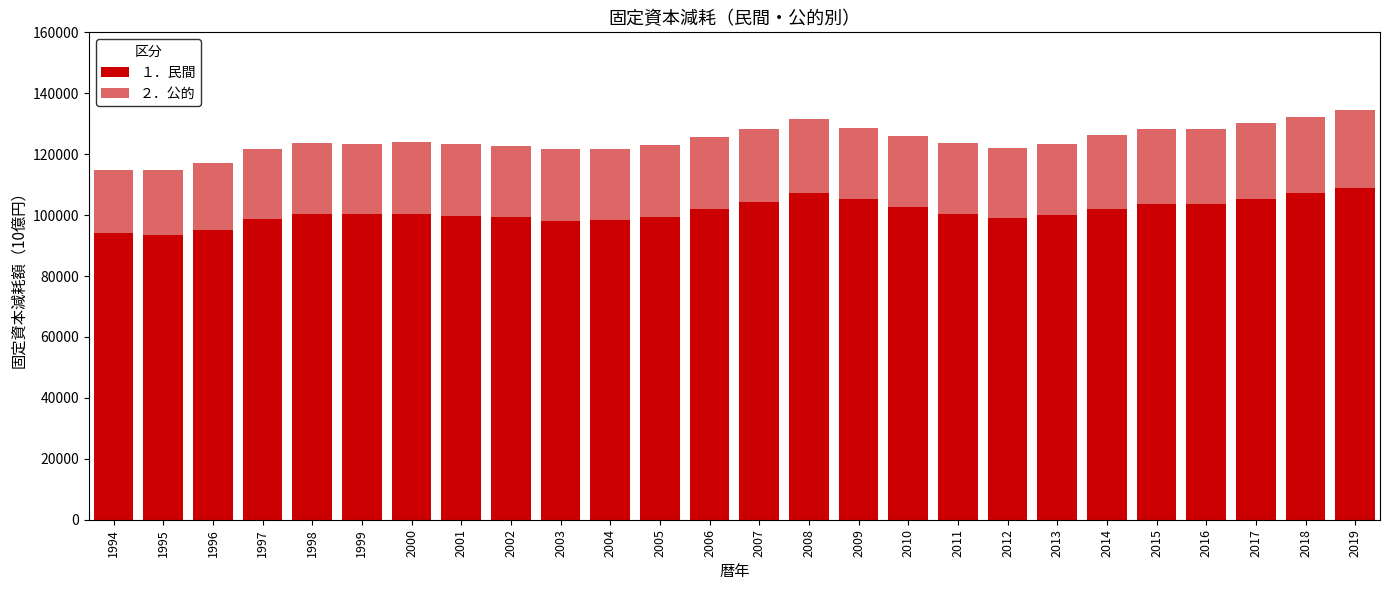

What is the difference between the １．民間 values at 2018 and 2011?

6852.8